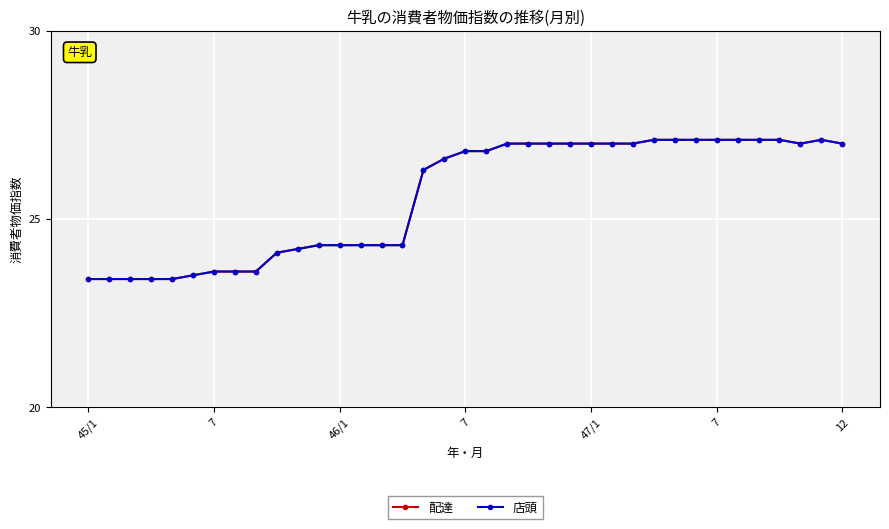

True or false: 配達 has more than 0 points higher than both neighbors.

True